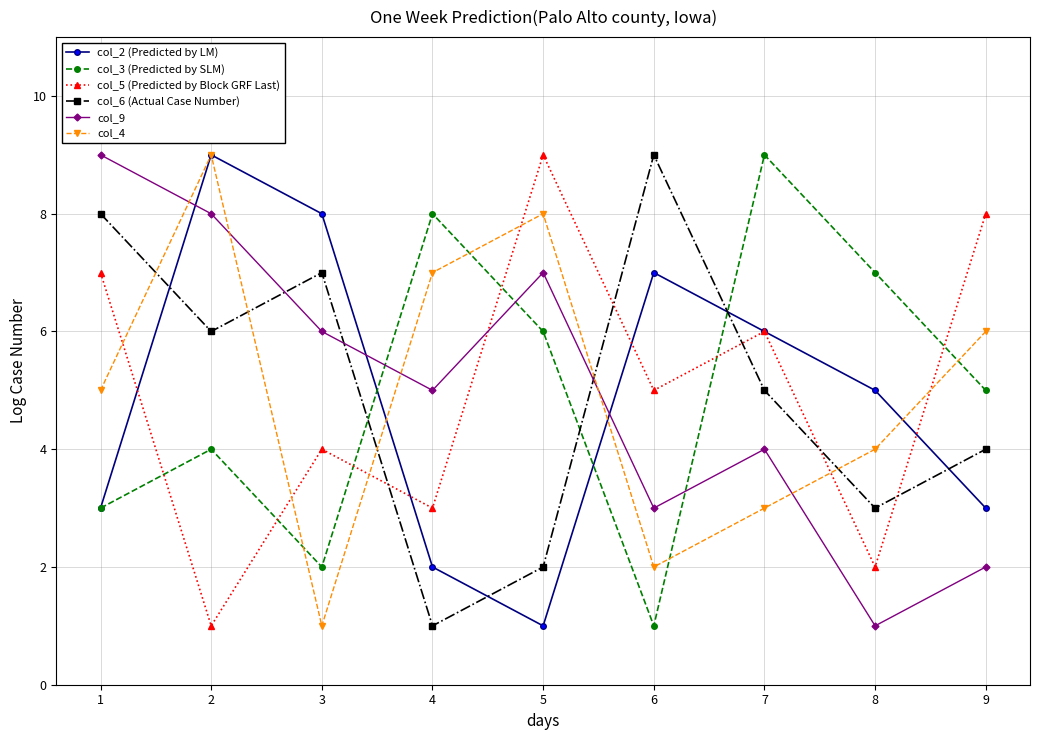

Does the chart have visible grid lines?

Yes